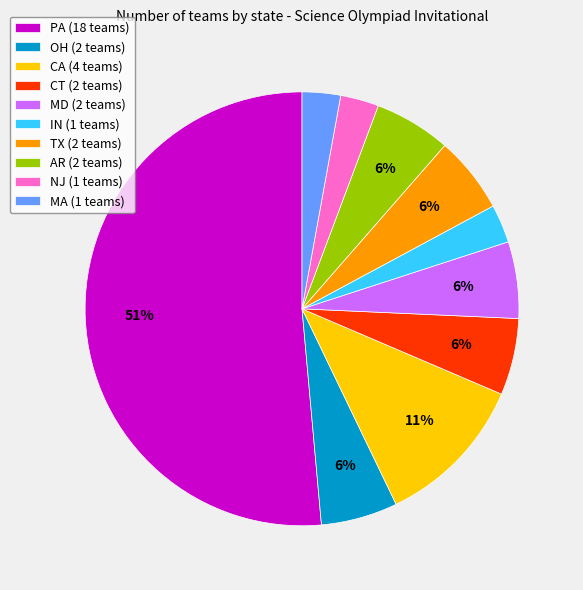

Is it true that TX is 1% of the pie?

False